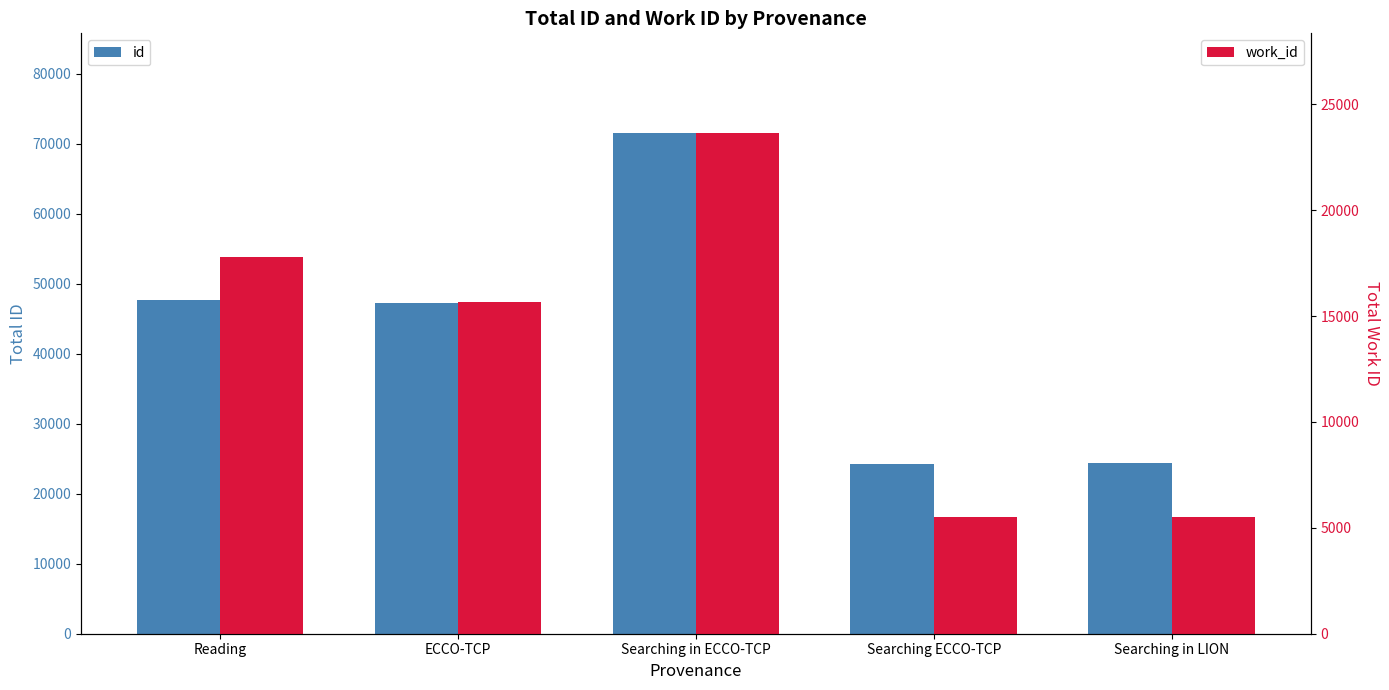

What is the average value of the id series?

42990